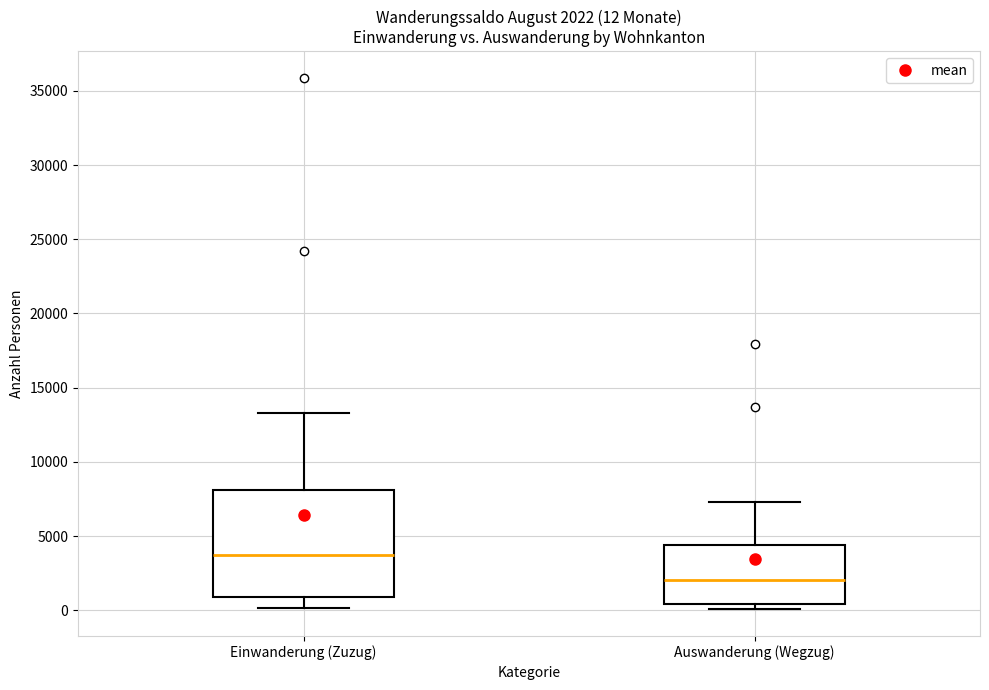

Which box has the lowest median line?

Auswanderung (Wegzug)